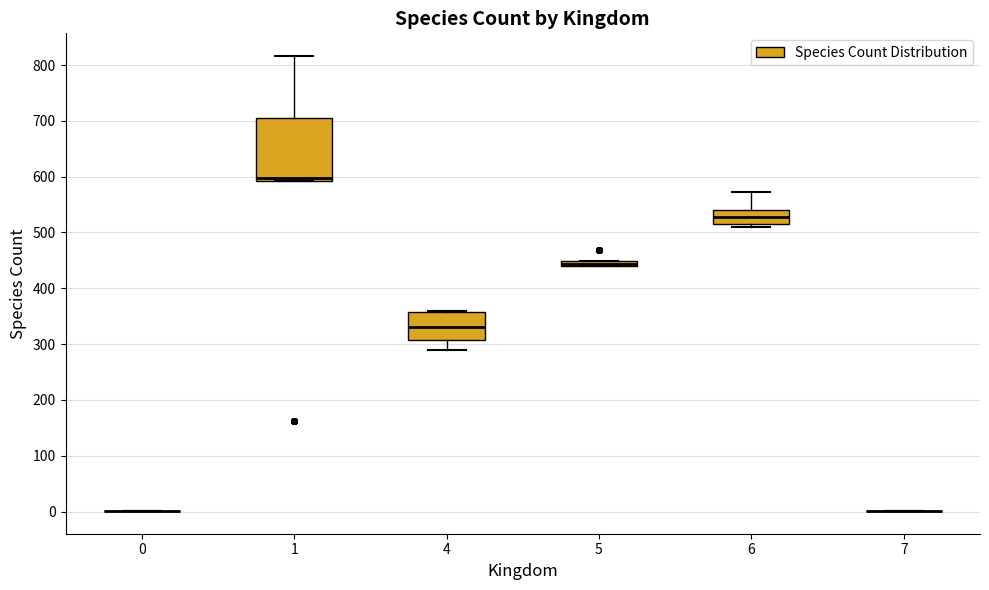

Comparing the boxes themselves (not the whiskers), which one is the tallest?

1